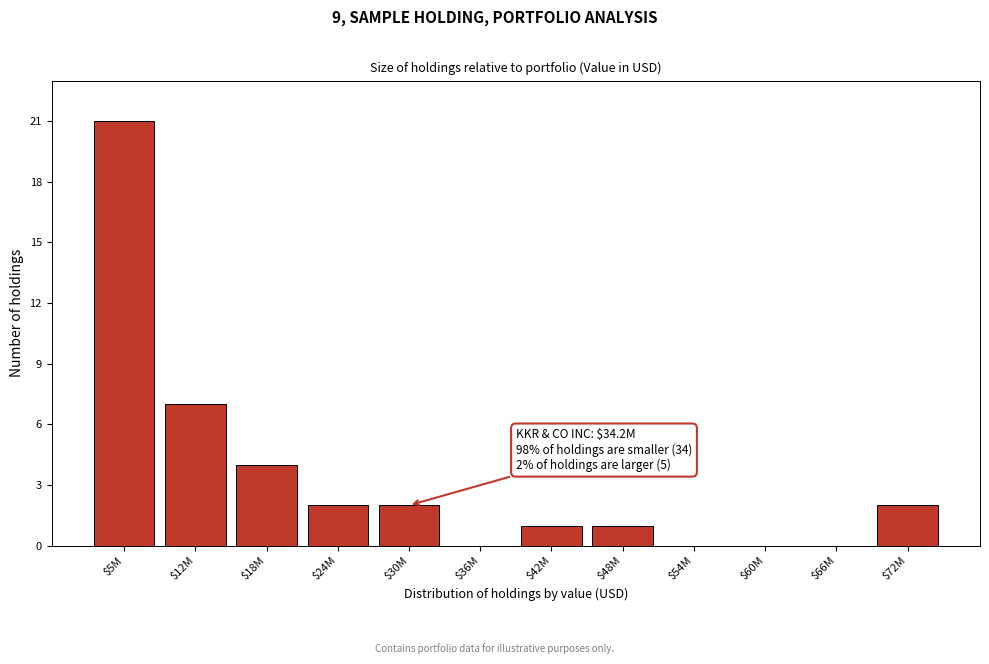

Which label corresponds to the largest value in the chart?

$5M